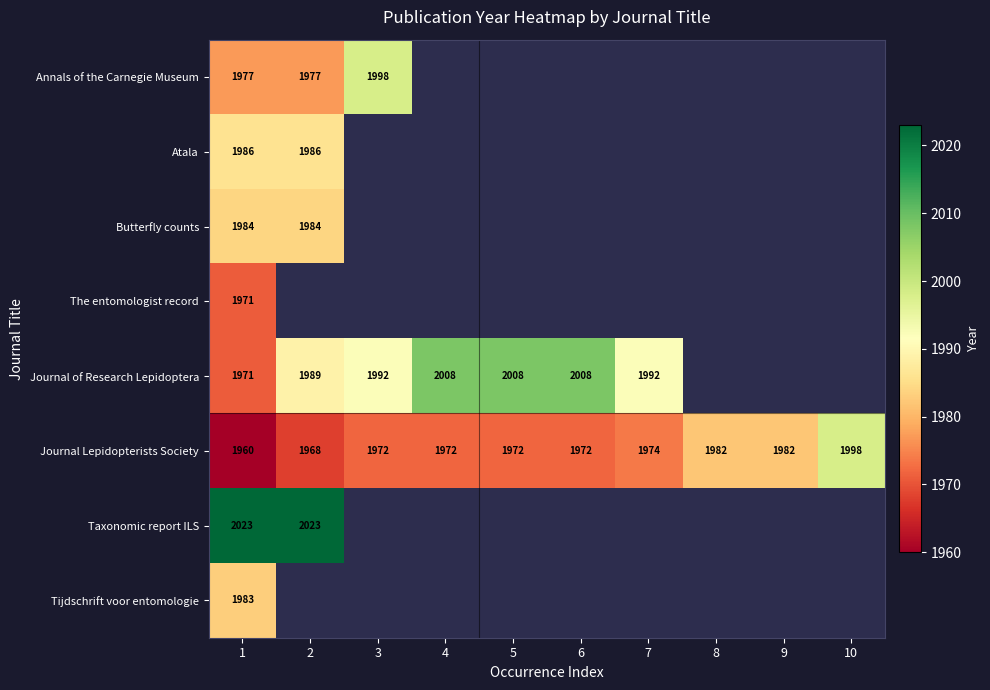

The Annals of the Carnegie Museum series shows 3433 at 3. True or false?

False